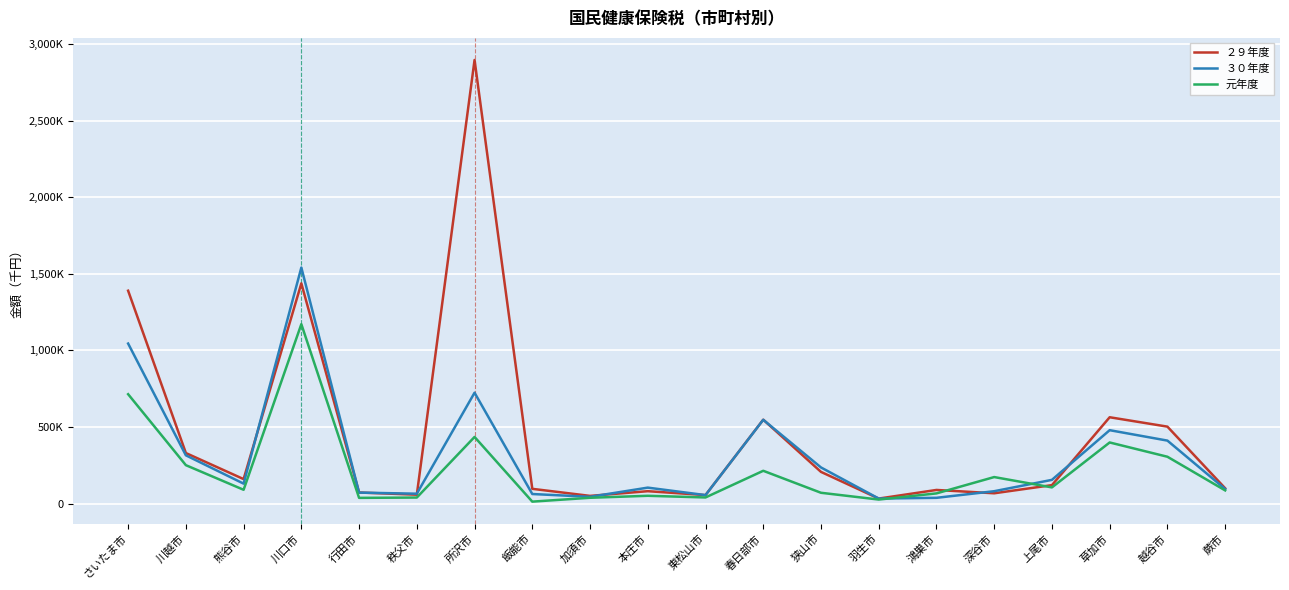

Does the chart have visible grid lines?

Yes